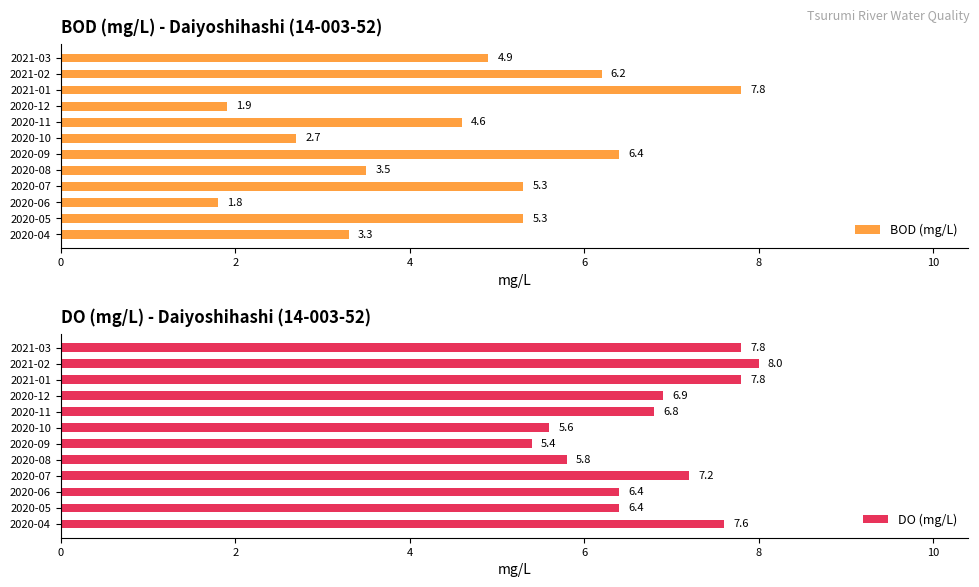

Rank the series by their maximum value, from highest to lowest.

DO (mg/L), BOD (mg/L)